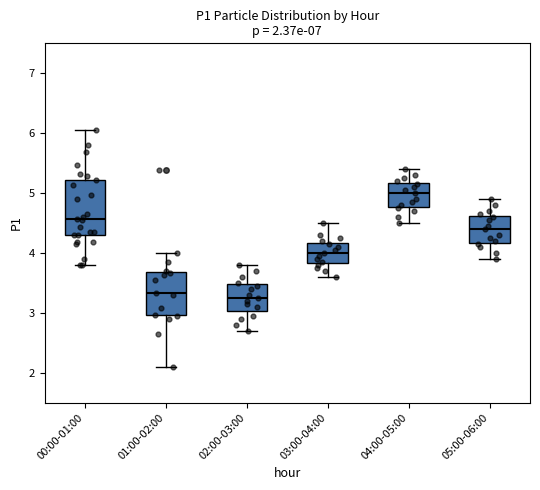

Comparing the boxes themselves (not the whiskers), which one is the tallest?

00:00-01:00